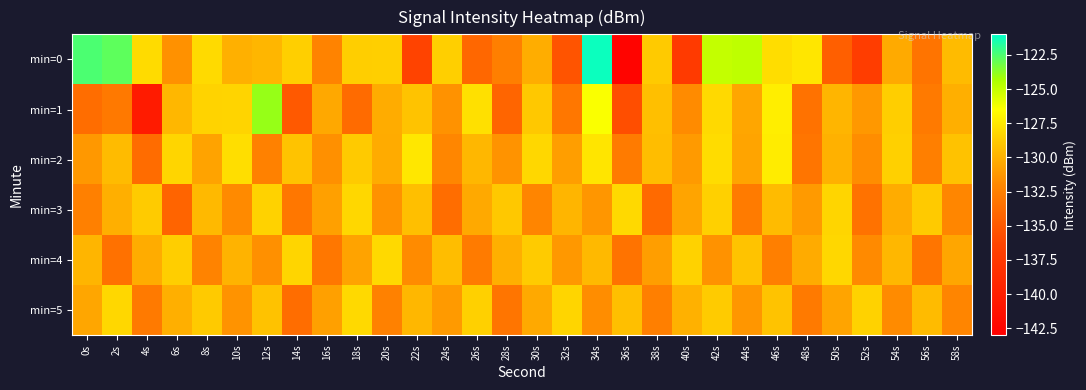

Reading left to right, extract all data points from this chart.

min=0: 0s=-122.5	2s=-122.8	4s=-128.0	6s=-131.5	8s=-128.1	10s=-130.0	12s=-129.7	14s=-128.5	16s=-132.3	18s=-128.6	20s=-128.5	22s=-136.4	24s=-128.6	26s=-134.1	28s=-132.6	30s=-130.2	32s=-135.3	34s=-121.3	36s=-142.5	38s=-128.8	40s=-137.4	42s=-125.0	44s=-124.8	46s=-127.9	48s=-127.5	50s=-134.6	52s=-137.0	54s=-130.3	56s=-133.3	58s=-129.5
min=1: 0s=-133.7	2s=-133.0	4s=-140.3	6s=-129.7	8s=-128.4	10s=-128.3	12s=-123.9	14s=-135.0	16s=-130.5	18s=-133.8	20s=-130.2	22s=-129.1	24s=-131.5	26s=-127.8	28s=-134.2	30s=-128.9	32s=-133.1	34s=-126.4	36s=-135.7	38s=-129.3	40s=-131.8	42s=-128.1	44s=-130.5	46s=-127.2	48s=-133.4	50s=-129.8	52s=-131.2	54s=-128.6	56s=-132.9	58s=-130.1
min=2: 0s=-131.2	2s=-129.5	4s=-133.8	6s=-128.3	8s=-130.7	10s=-127.9	12s=-132.4	14s=-129.1	16s=-131.6	18s=-128.8	20s=-130.3	22s=-127.5	24s=-132.1	26s=-129.7	28s=-131.4	30s=-128.2	32s=-130.9	34s=-127.6	36s=-132.8	38s=-129.4	40s=-131.1	42s=-128.0	44s=-130.6	46s=-127.3	48s=-133.2	50s=-130.0	52s=-131.7	54s=-128.5	56s=-132.6	58s=-129.2
min=3: 0s=-132.5	2s=-130.1	4s=-128.7	6s=-134.3	8s=-129.6	10s=-131.9	12s=-128.4	14s=-133.1	16s=-130.8	18s=-128.2	20s=-131.5	22s=-129.3	24s=-133.7	26s=-130.4	28s=-128.9	30s=-132.2	32s=-129.8	34s=-131.3	36s=-128.1	38s=-133.9	40s=-130.6	42s=-128.5	44s=-132.8	46s=-129.5	48s=-131.1	50s=-128.3	52s=-133.4	54s=-130.2	56s=-128.8	58s=-132.1
min=4: 0s=-129.8	2s=-133.5	4s=-130.2	6s=-128.6	8s=-132.3	10s=-129.9	12s=-131.6	14s=-128.3	16s=-133.1	18s=-130.7	20s=-128.1	22s=-131.8	24s=-129.4	26s=-132.8	28s=-130.1	30s=-128.7	32s=-131.2	34s=-129.6	36s=-133.3	38s=-130.9	40s=-128.4	42s=-131.5	44s=-129.1	46s=-132.6	48s=-130.3	50s=-128.2	52s=-131.9	54s=-129.7	56s=-133.2	58s=-130.5
min=5: 0s=-130.5	2s=-128.2	4s=-132.9	6s=-130.1	8s=-128.8	10s=-131.4	12s=-129.2	14s=-133.7	16s=-130.8	18s=-128.1	20s=-132.4	22s=-129.7	24s=-131.1	26s=-128.5	28s=-133.2	30s=-130.4	32s=-128.3	34s=-131.7	36s=-129.3	38s=-132.6	40s=-130.0	42s=-128.7	44s=-131.3	46s=-129.1	48s=-132.9	50s=-130.6	52s=-128.4	54s=-131.8	56s=-129.5	58s=-132.2